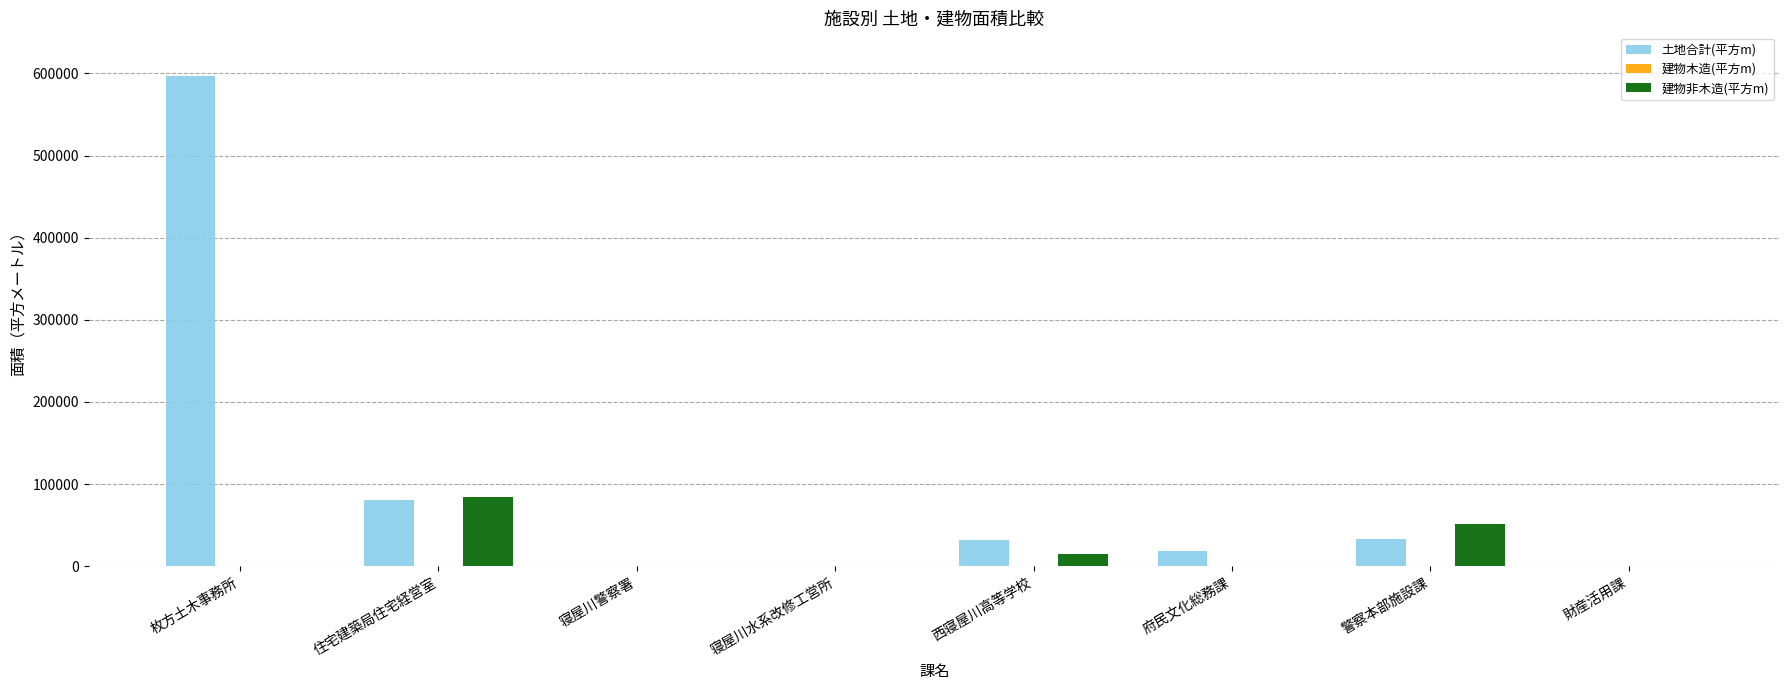

Count the number of categories in the chart.

8